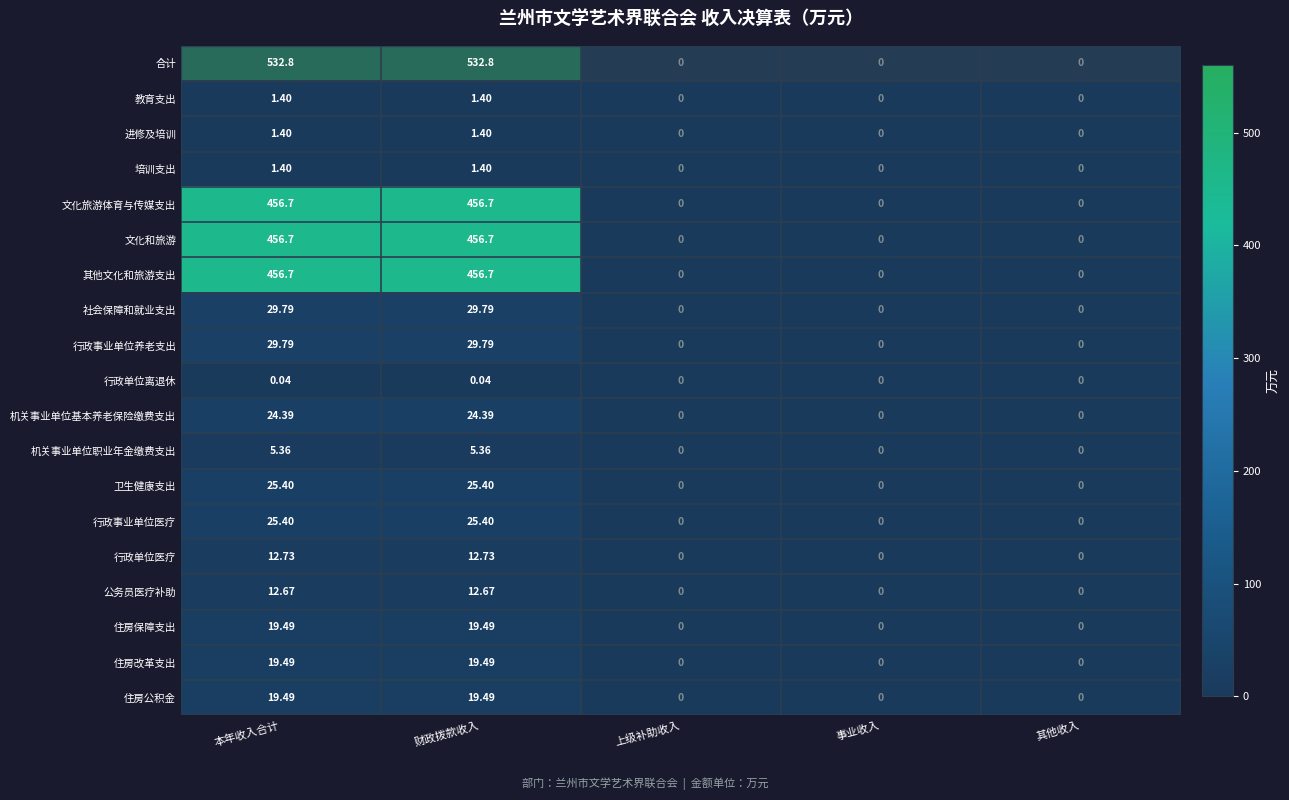

Which series changed the most between 财政拨款收入 and 其他收入?

合计